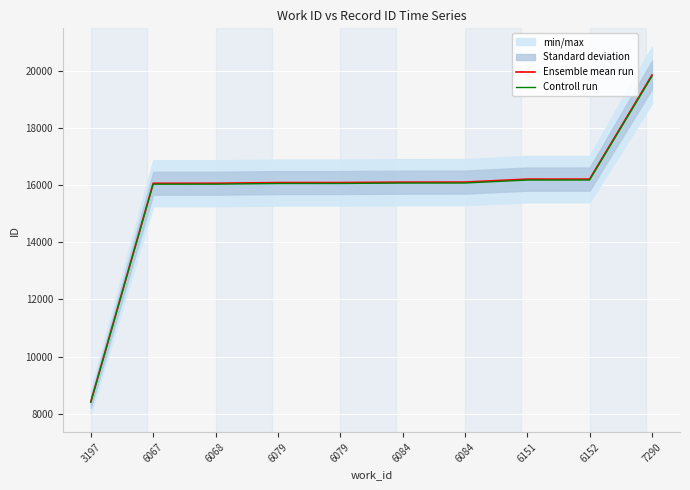

Reading left to right, extract all data points from this chart.

Ensemble mean run: 8420.0	16065.0	16066.0	16089.0	16090.0	16104.0	16106.0	16210.0	16211.0	19852.0
Controll run: 8403.2	16032.9	16033.9	16056.8	16057.8	16071.8	16073.8	16177.6	16178.6	19812.3